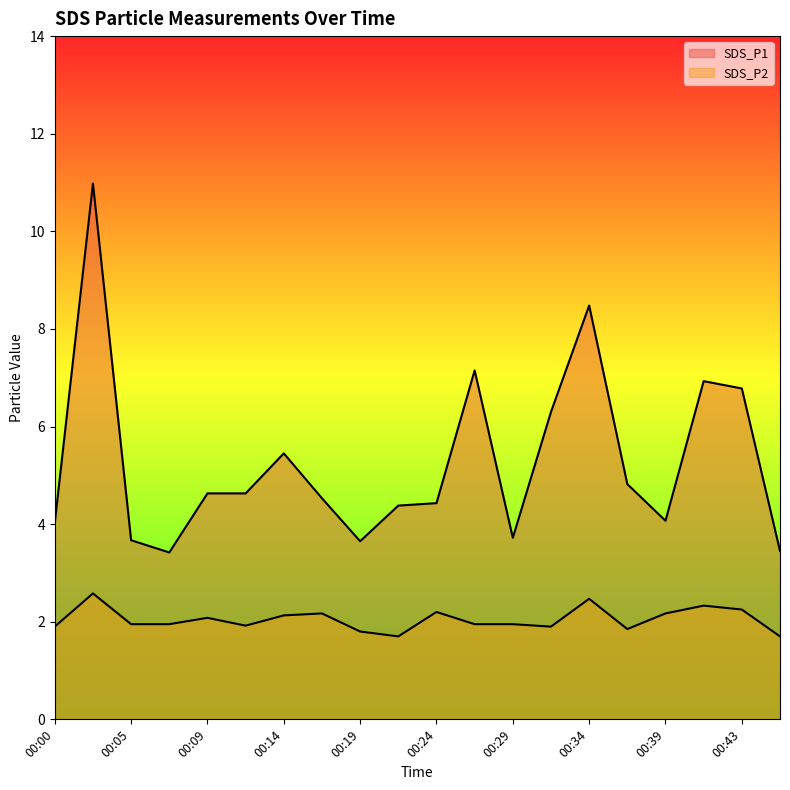

At which label does SDS_P1 first exceed 4?

00:00